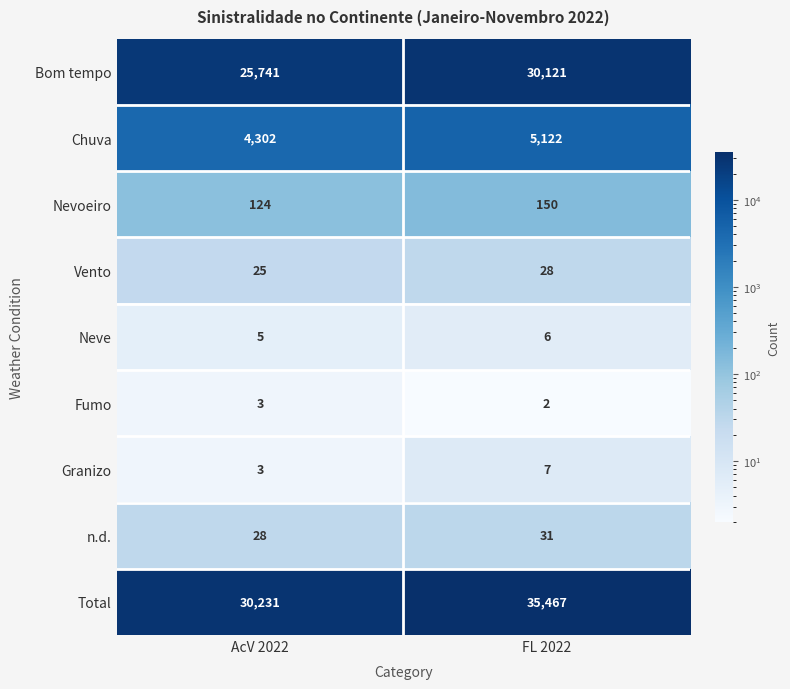

What is the difference between the maximum and minimum values in the Chuva series?

820